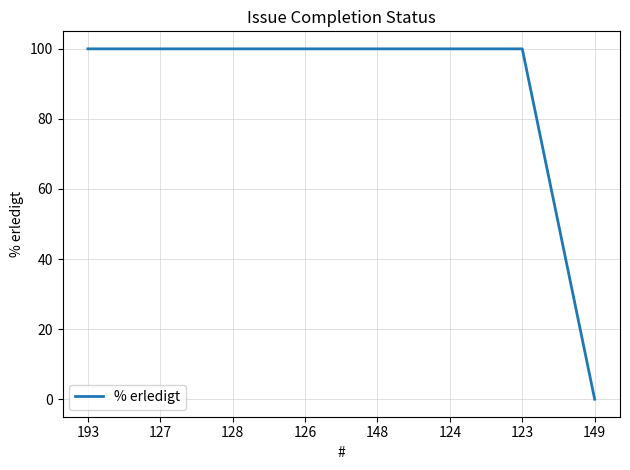

What is the sum of all values?

700